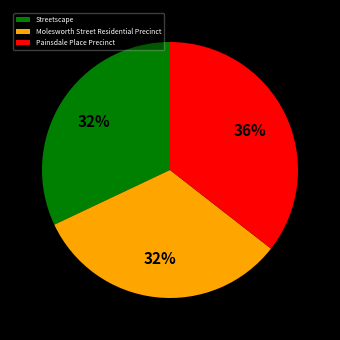

Approximately how many times larger is the value at Painsdale Place Precinct compared to Streetscape?

1.1